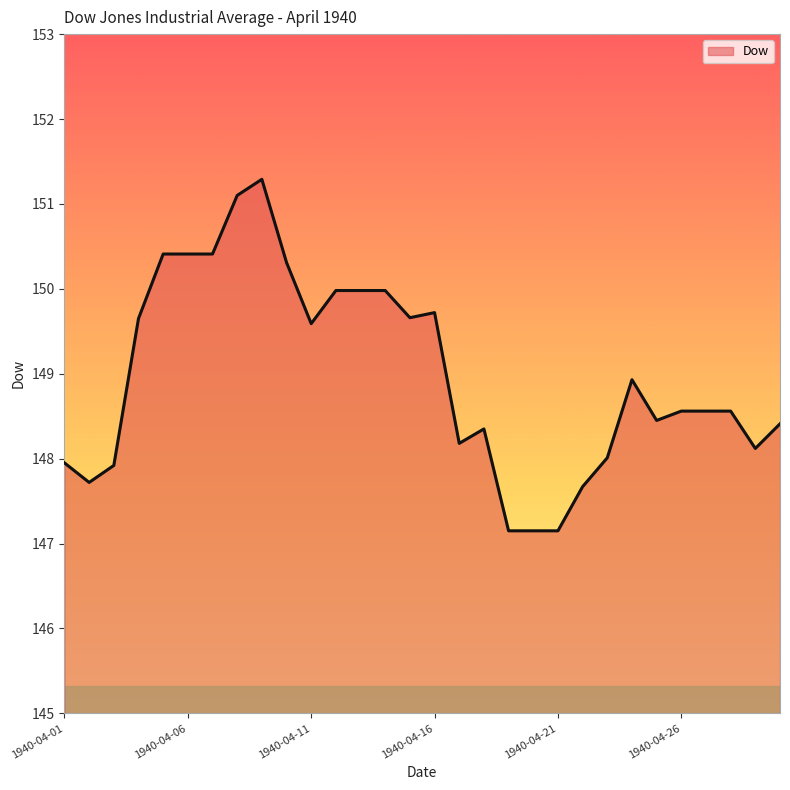

What is the maximum value shown in the chart?

151.3